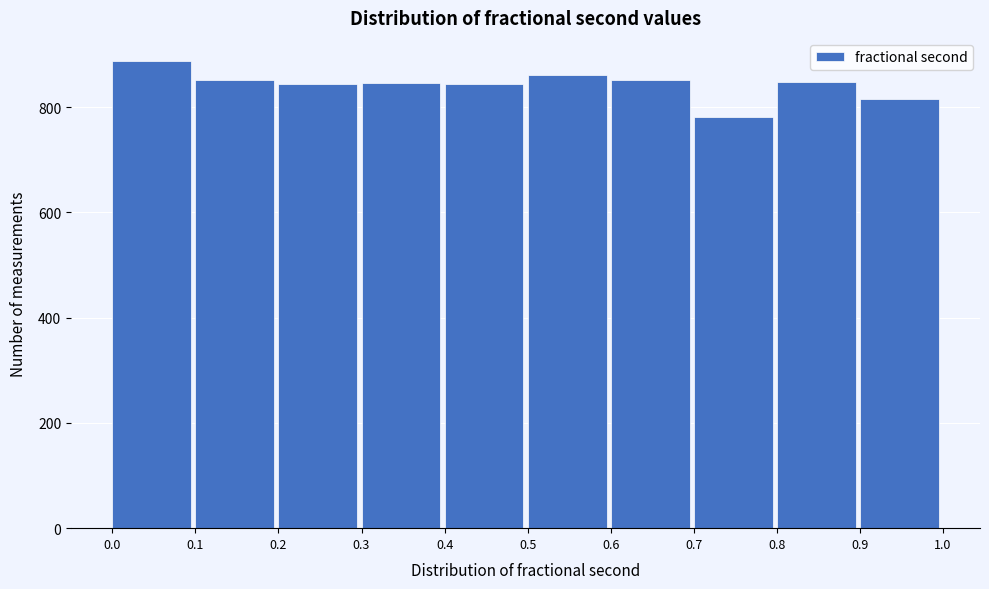

Reading left to right, list every bar in this chart as the range it spans on the x-axis followed by its height. The values are not printed on the chart, so give them approximately, as read against the axis.

0.0 to 0.1: 880
0.1 to 0.2: 860
0.2 to 0.3: 840
0.3 to 0.4: 840
0.4 to 0.5: 840
0.5 to 0.6: 860
0.6 to 0.7: 860
0.7 to 0.8: 780
0.8 to 0.9: 840
0.9 to 1.0: 820